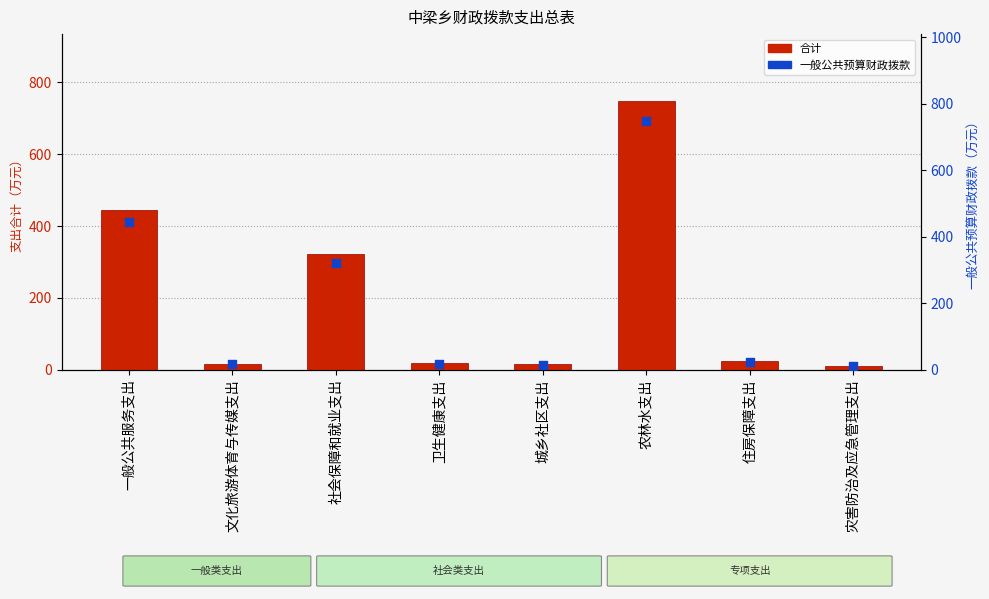

Which series reaches the maximum Y coordinate?

合计